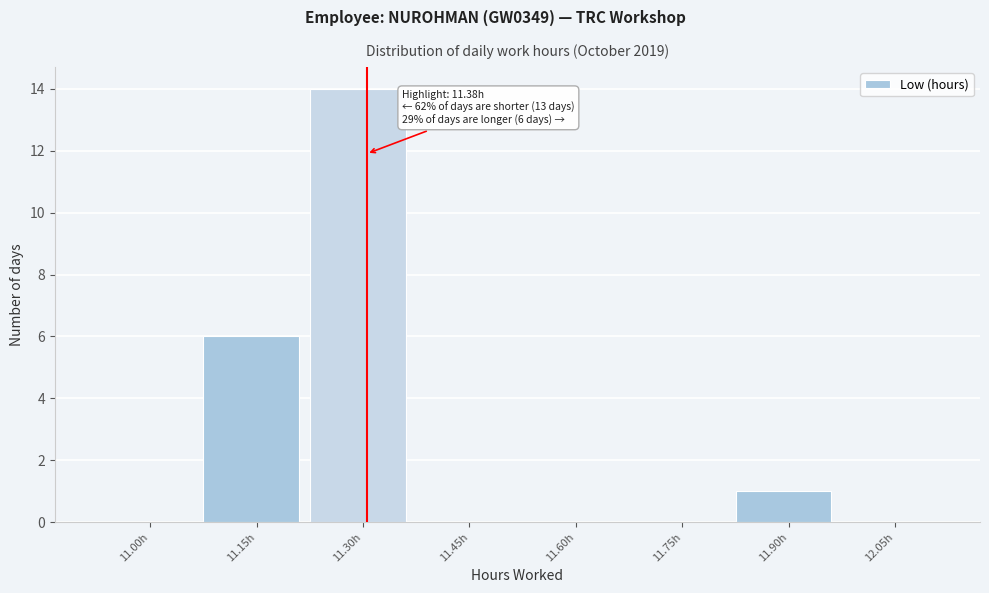

Reading left to right, transcribe all the data shown in this chart.

11.00h=0	11.15h=6	11.30h=14	11.45h=0	11.60h=0	11.75h=0	11.90h=1	12.05h=0